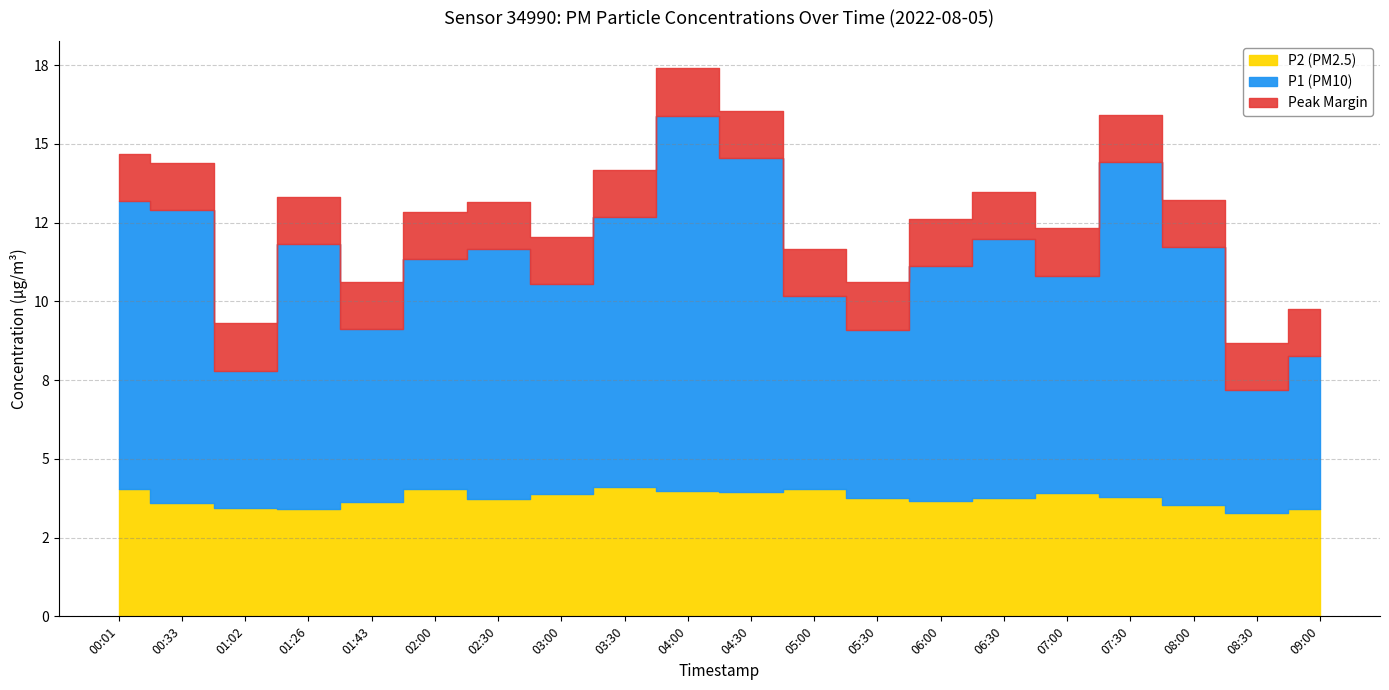

True or false: P1 and P2 cross at least once.

False